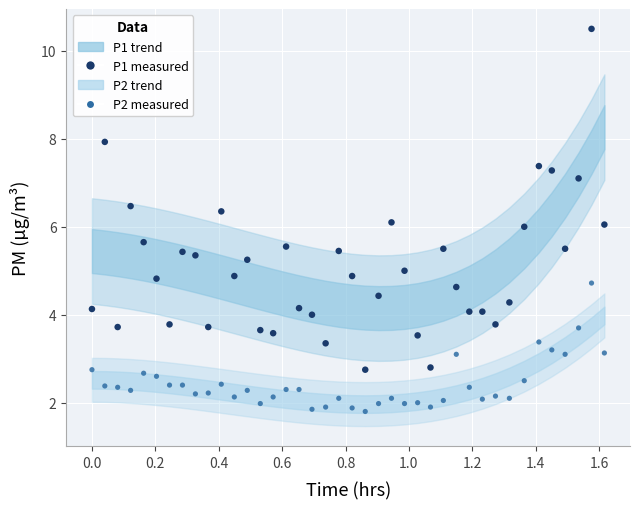

Across all data points, what is the range of X values (max minus min)?

1.6